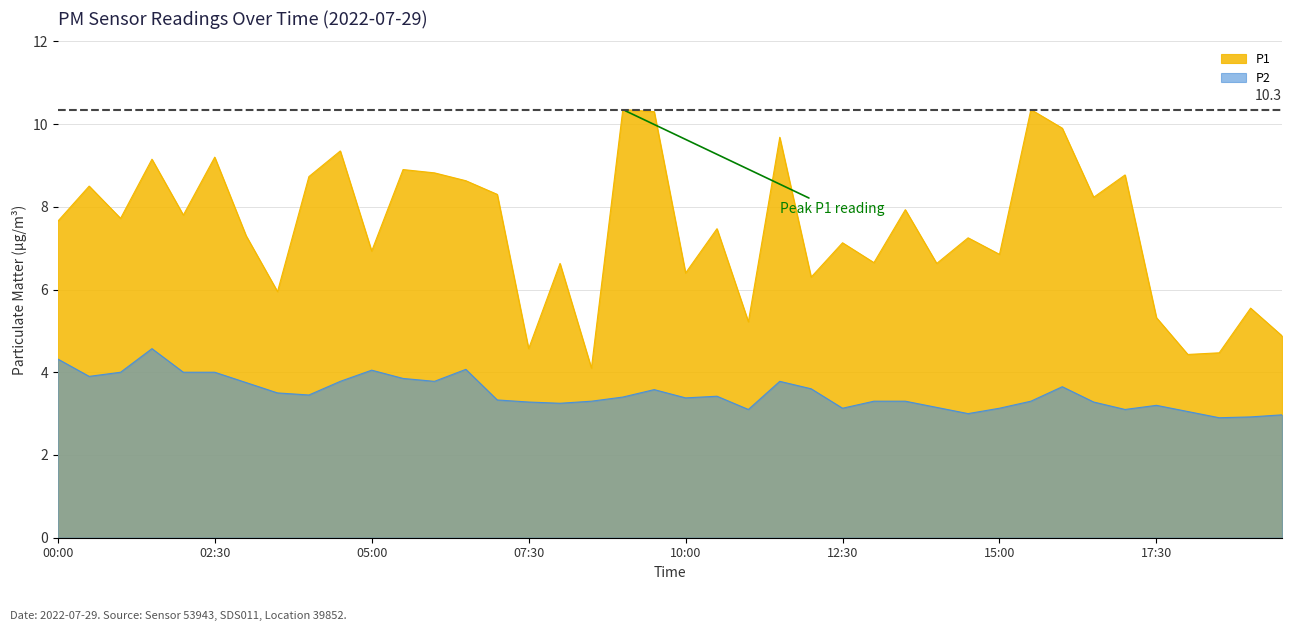

True or false: P1 and P2 intersect in this chart.

False